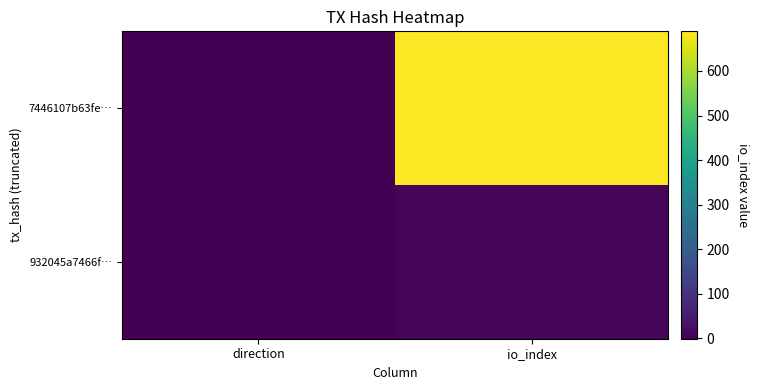

Reading right to left, transcribe all the data shown in this chart.

7446107b63fe…: io_index=689	direction=-1
932045a7466f…: io_index=8	direction=1